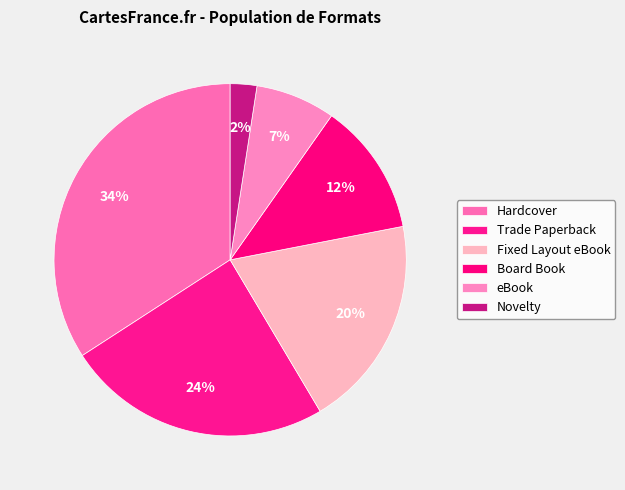

How many slices are in this pie chart?

6